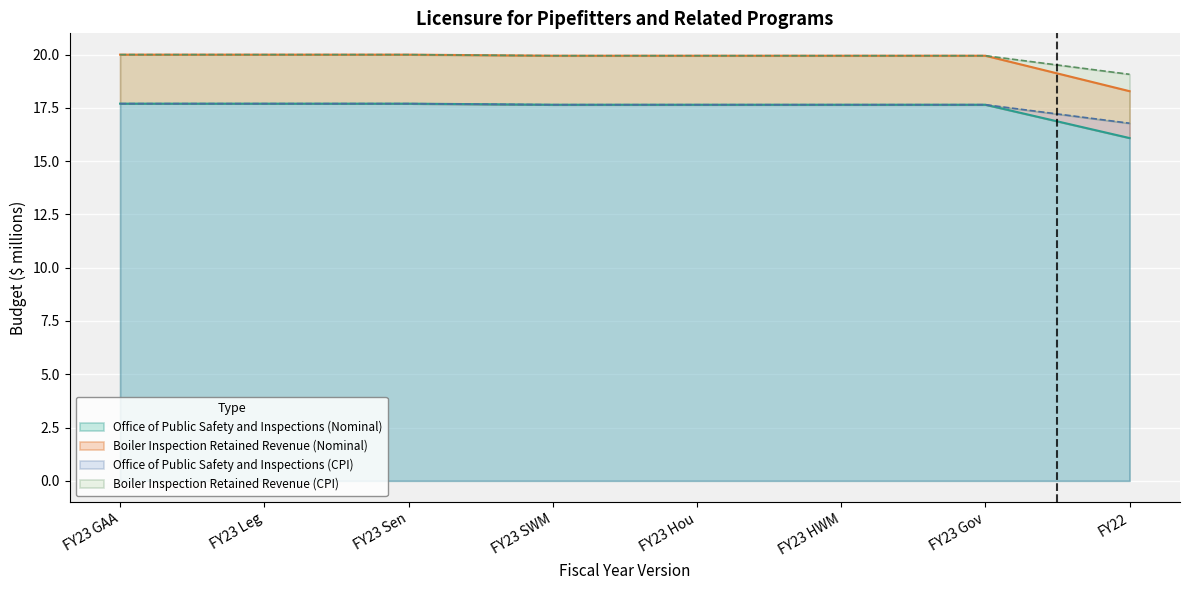

True or false: Office of Public Safety and Inspections (Nominal) and Office of Public Safety and Inspections (CPI) intersect in this chart.

False